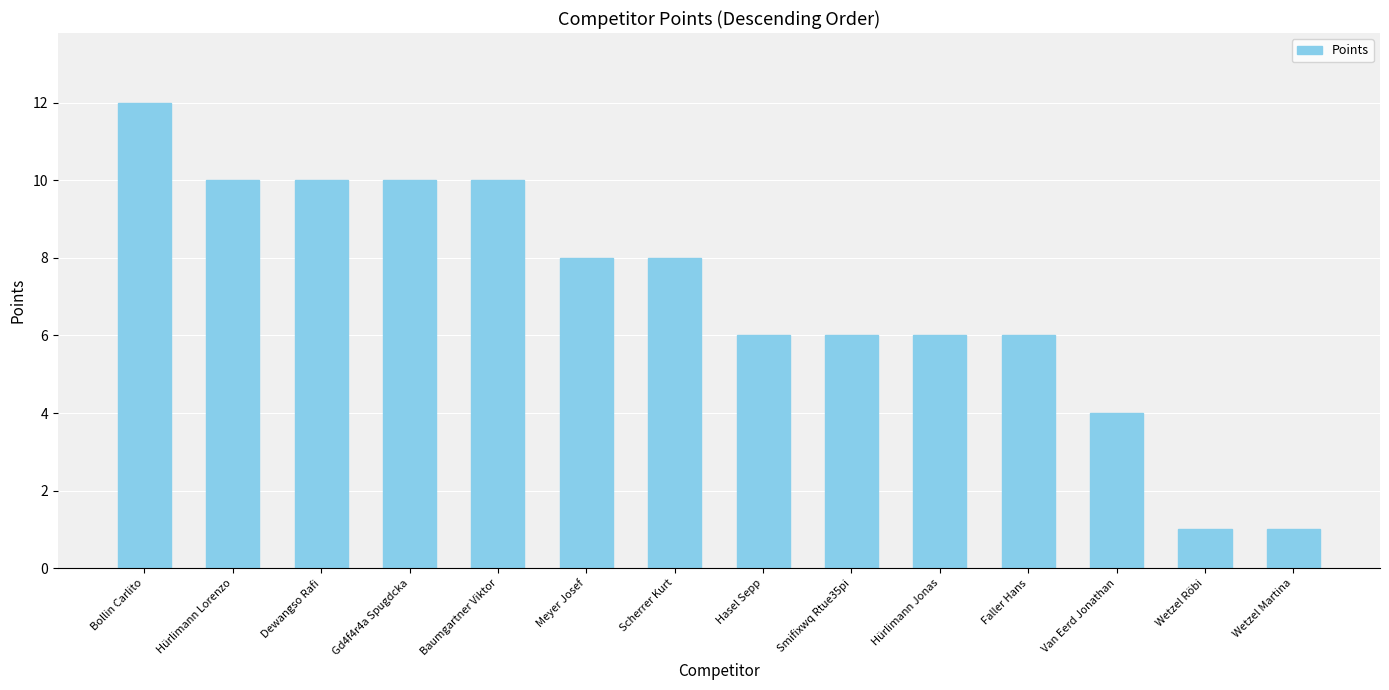

How many bars are there in total?

14